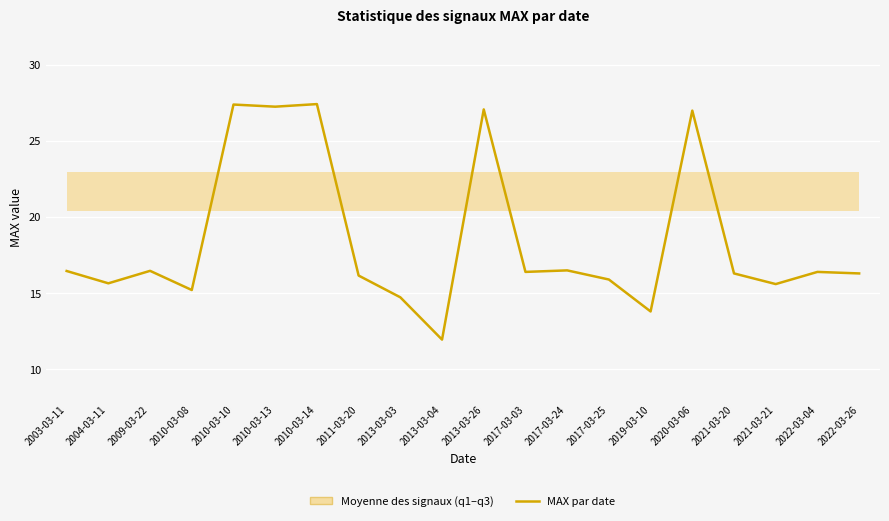

What is the smallest value displayed?

11.9